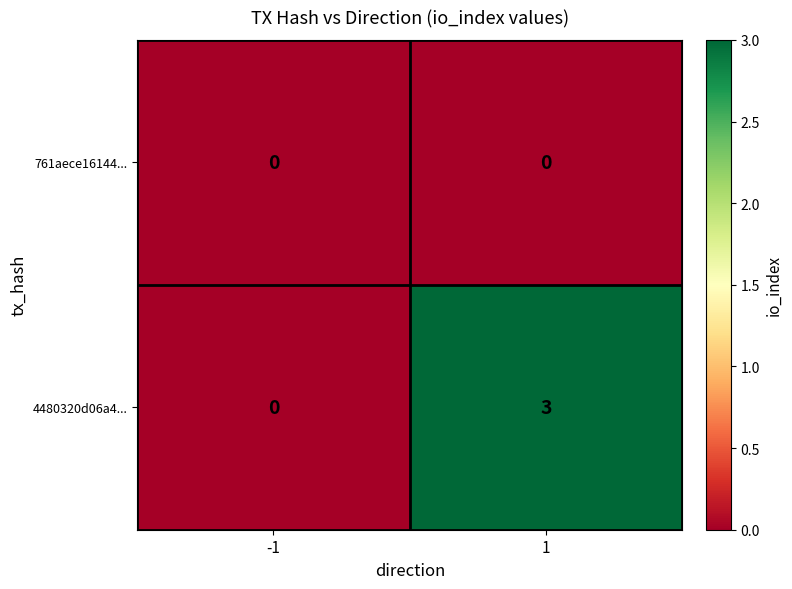

Count the number of data series in this chart.

2